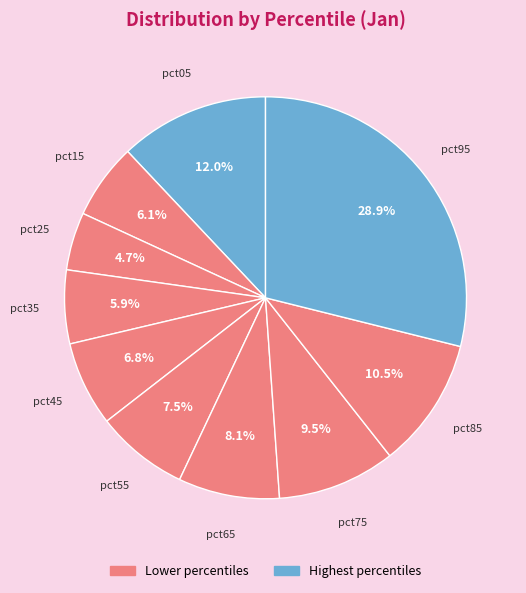

Does pct95 represent more than half of the total?

No